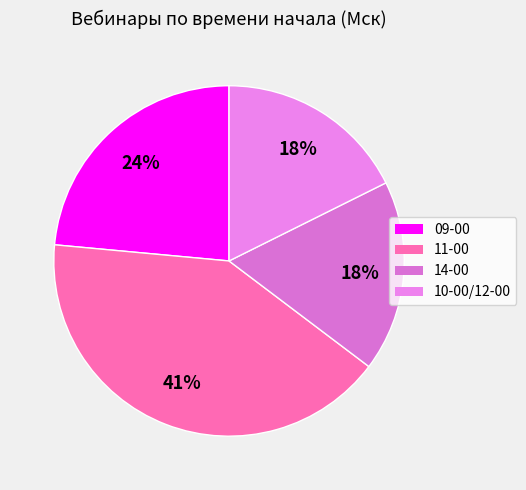

To the nearest percent, what is the average slice percentage?

25%